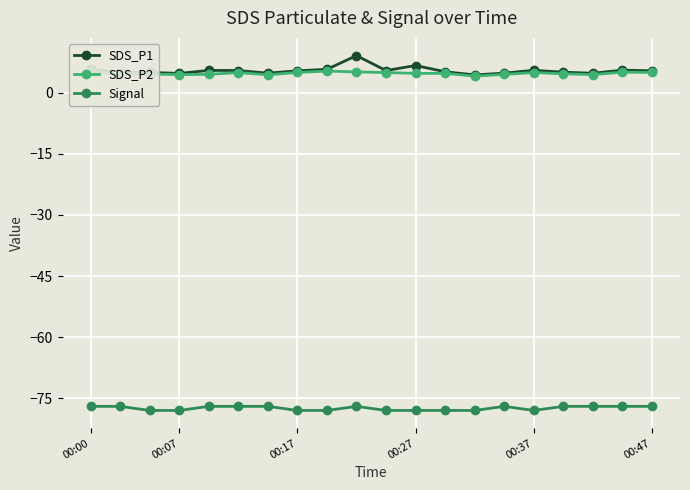

Count the number of data series in this chart.

3